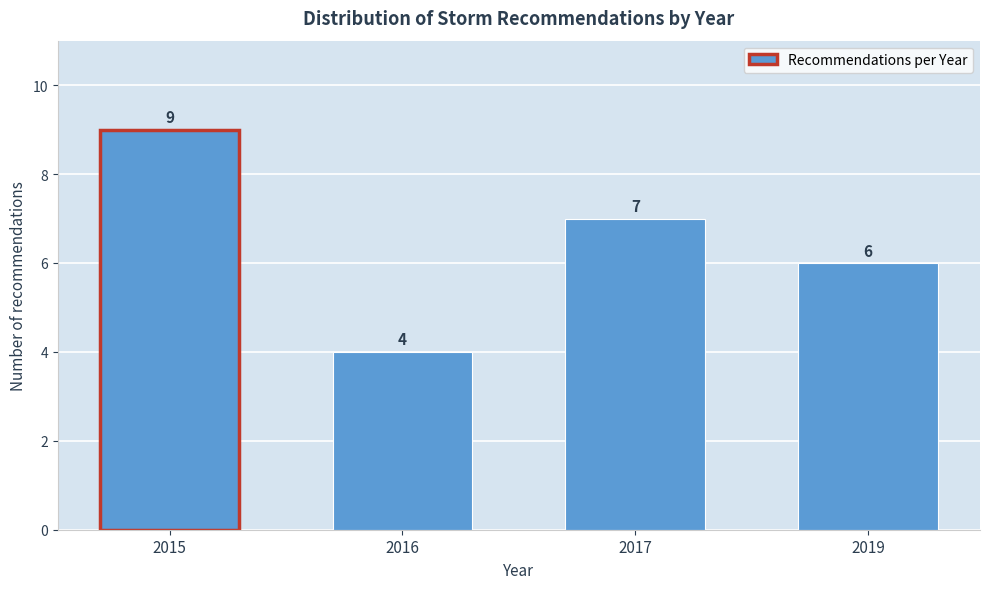

Reading right to left, transcribe all the data shown in this chart.

6	7	4	9